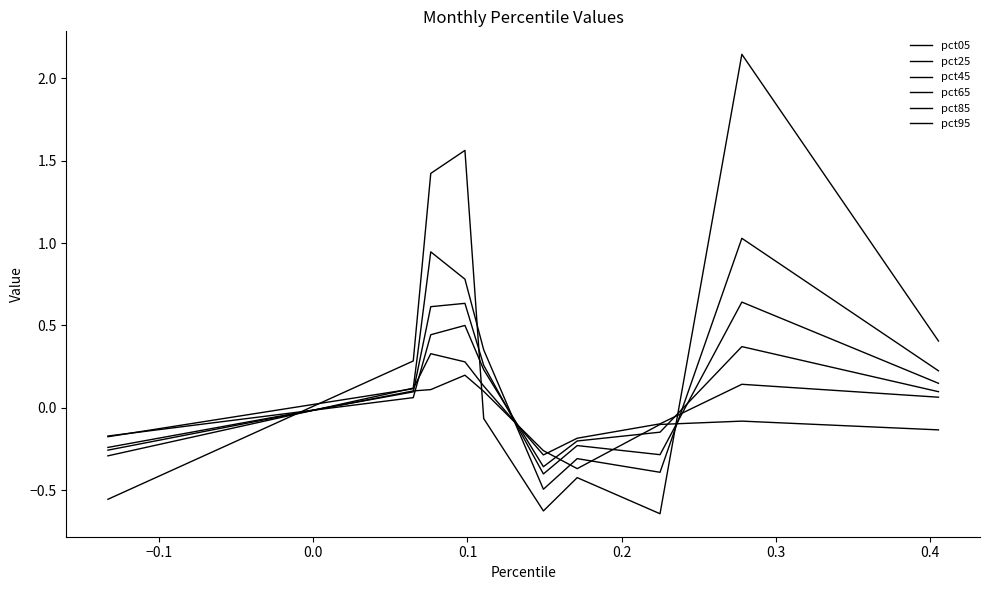

At how many categories does at least one series exceed 1?

3